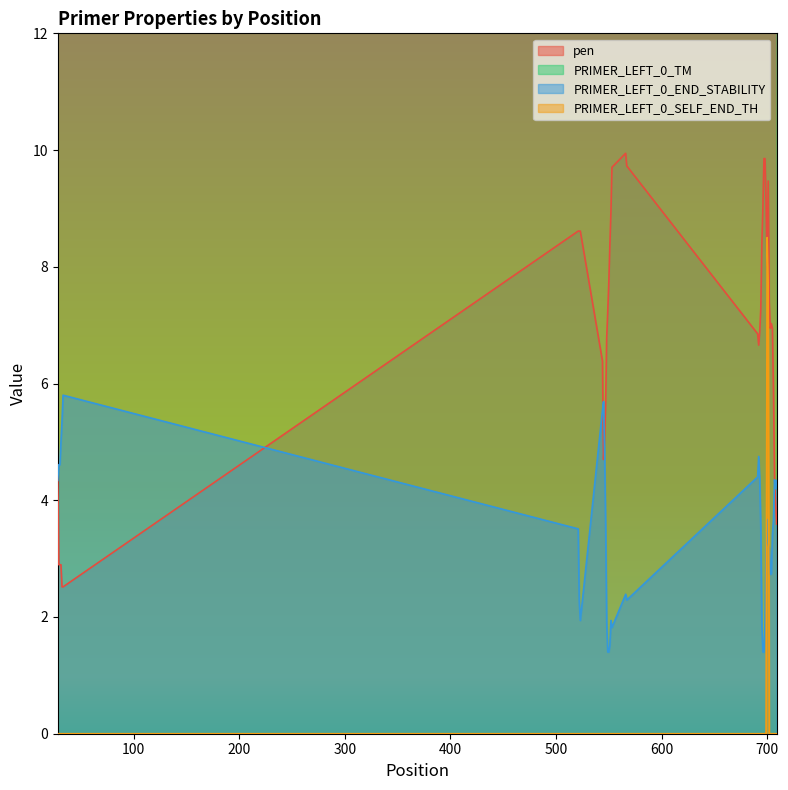

How many lines are shown in the chart?

4